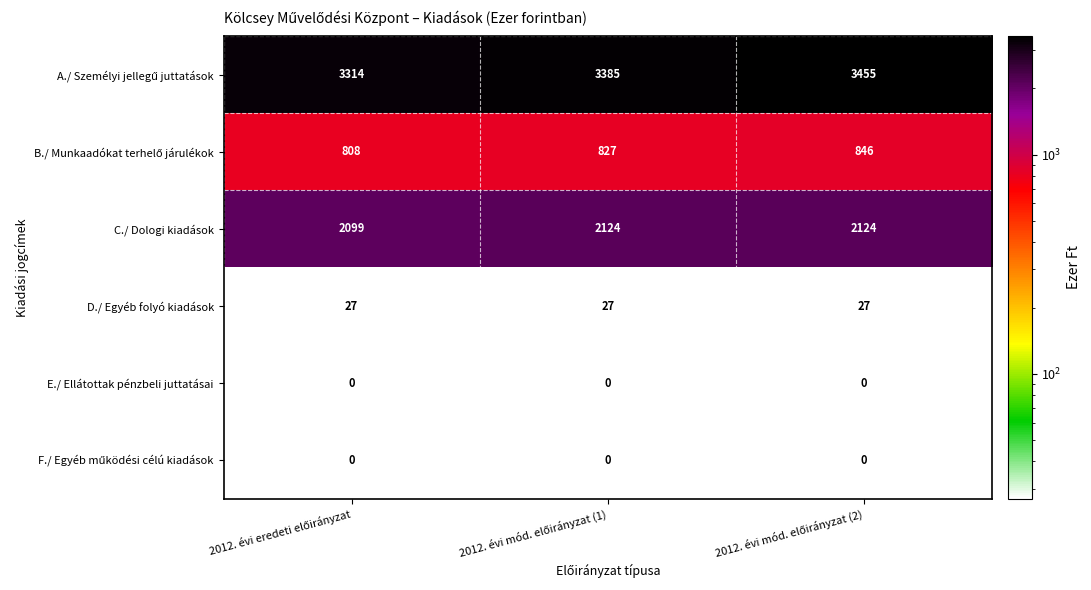

At how many categories does at least one series exceed 2362?

3